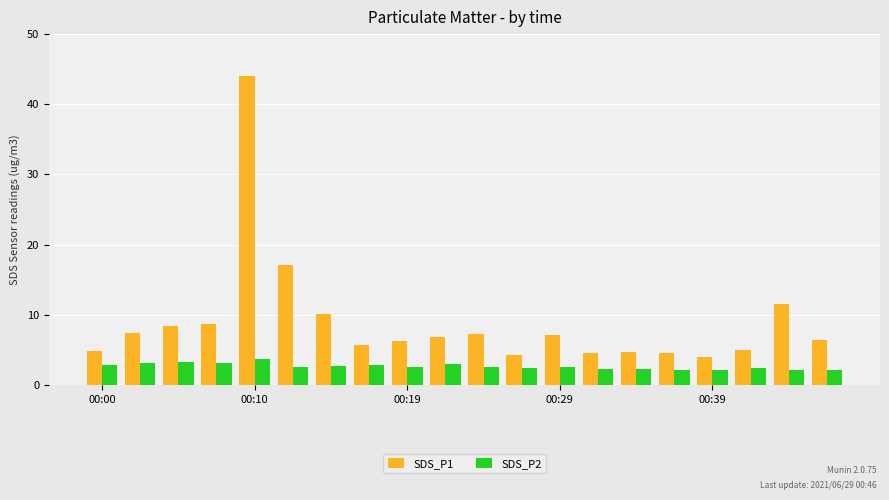

What is the smallest value displayed?

2.1